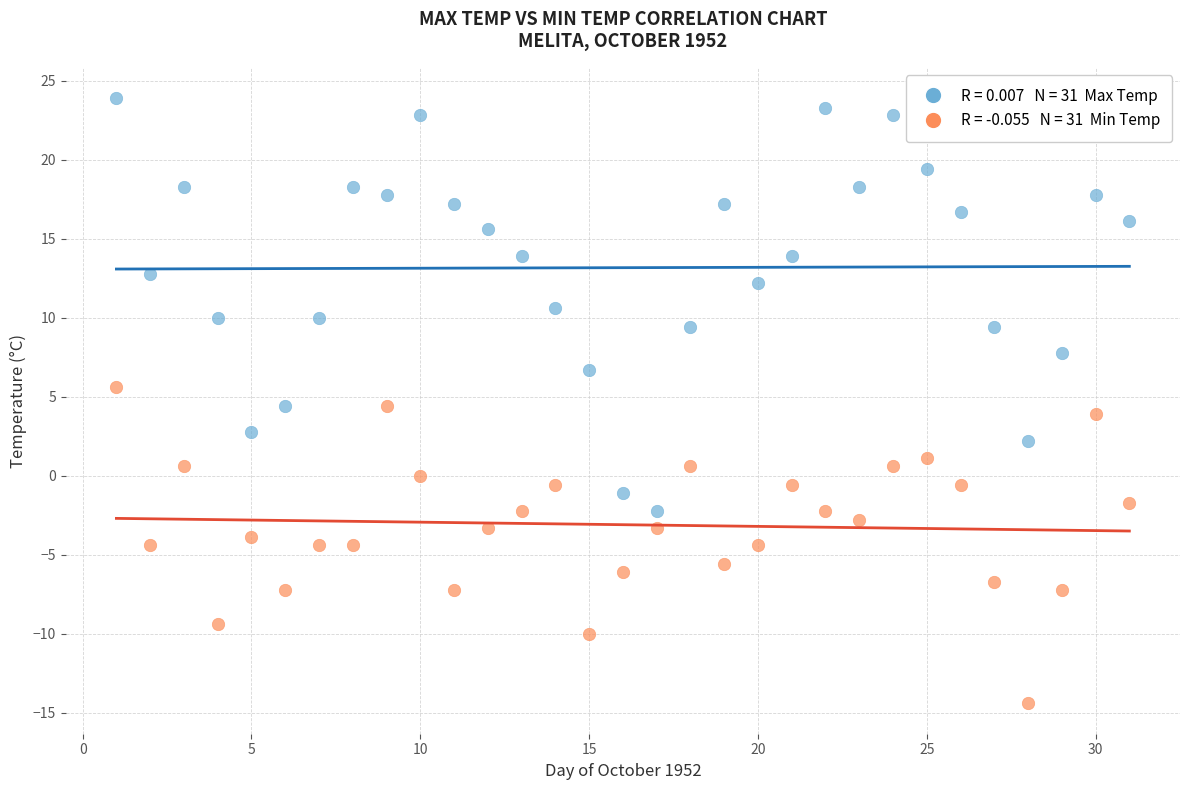

Across all data points, what is the range of X values (max minus min)?

30.0